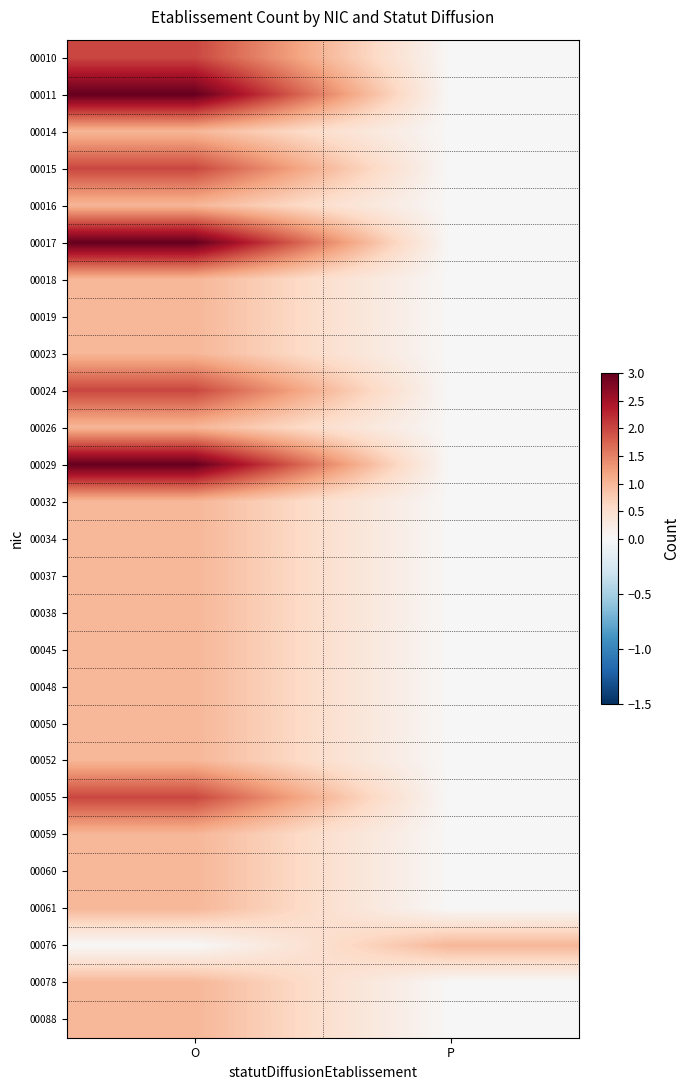

List the series in order of their peak value, highest first.

00011, 00017, 00029, 00010, 00015, 00024, 00055, 00014, 00016, 00018, 00019, 00023, 00026, 00032, 00034, 00037, 00038, 00045, 00048, 00050, 00052, 00059, 00060, 00061, 00076, 00078, 00088